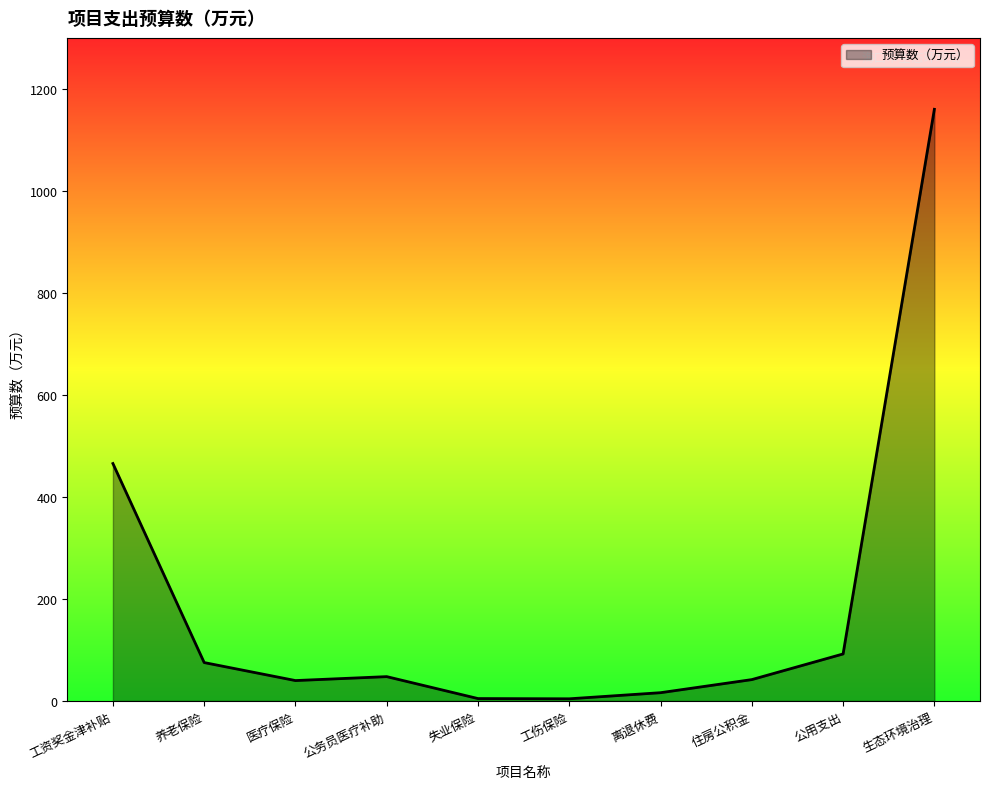

What is the approximate value at 公务员医疗补助?

47.7